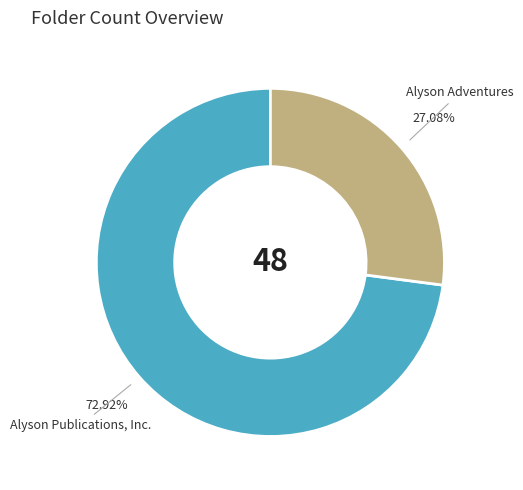

Count the number of slices in the pie.

2